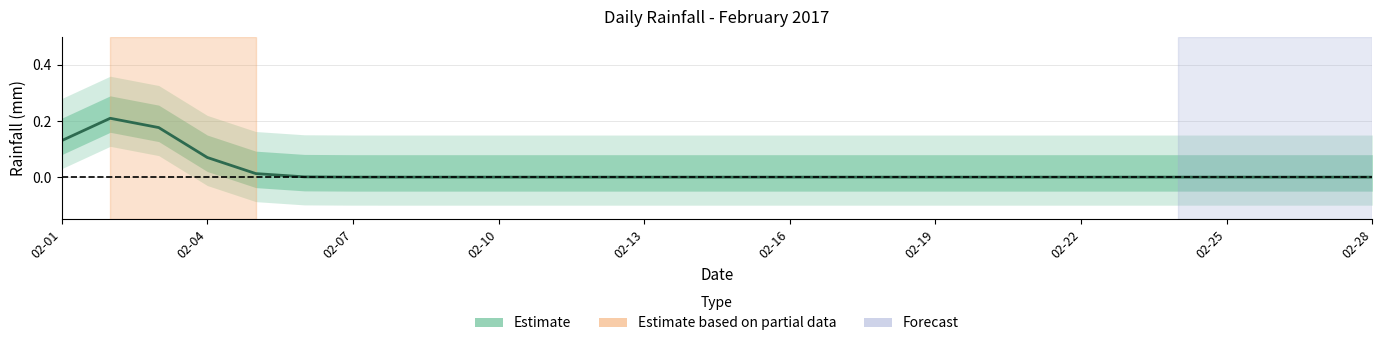

Count the values in the range 0 to 1.

28